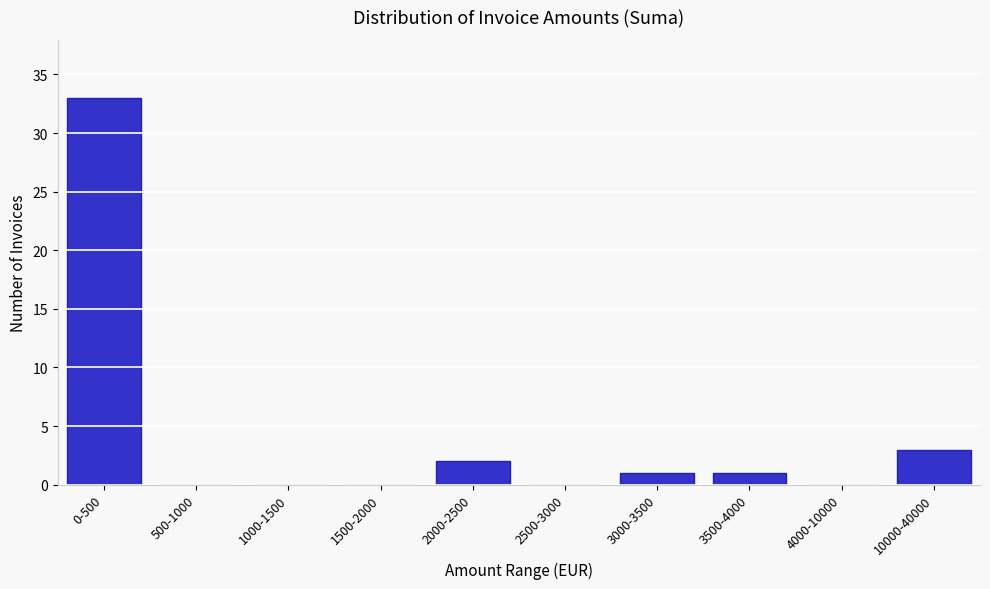

Reading right to left, list all the values displayed in this chart.

10000-40000=3	4000-10000=0	3500-4000=1	3000-3500=1	2500-3000=0	2000-2500=2	1500-2000=0	1000-1500=0	500-1000=0	0-500=33